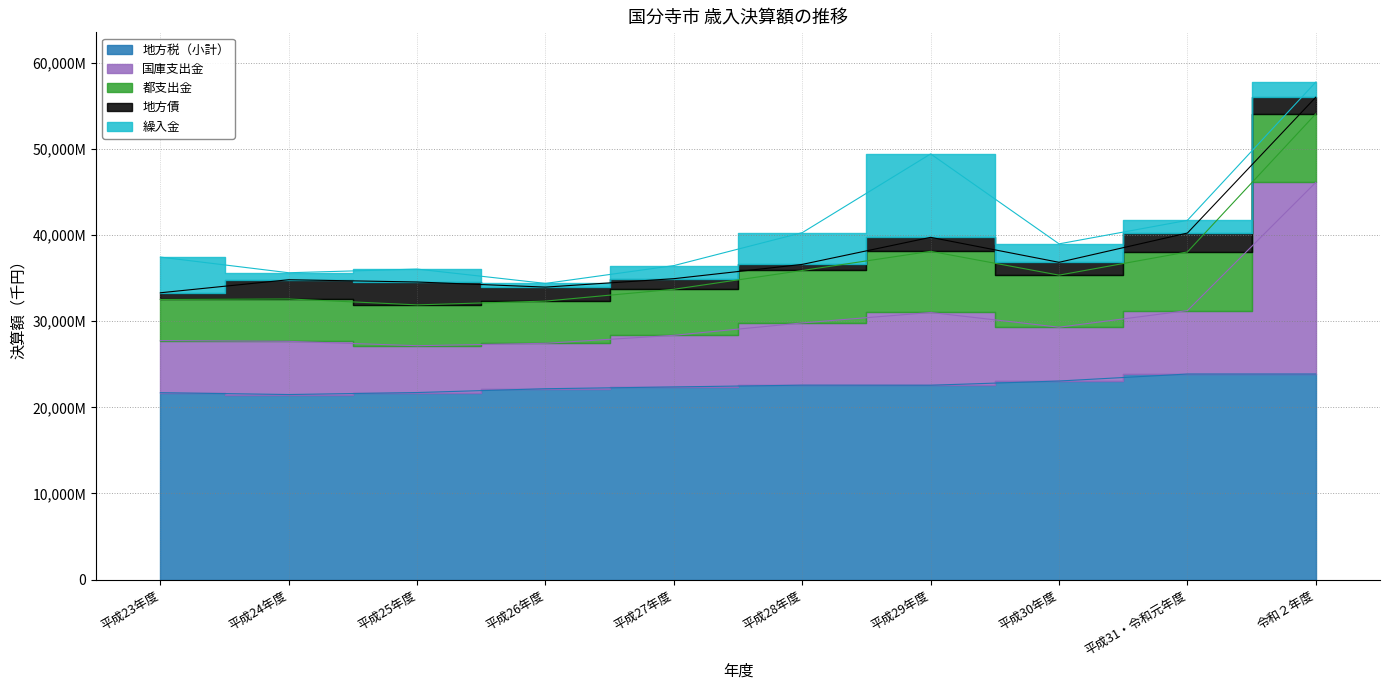

How many lines are shown in the chart?

5